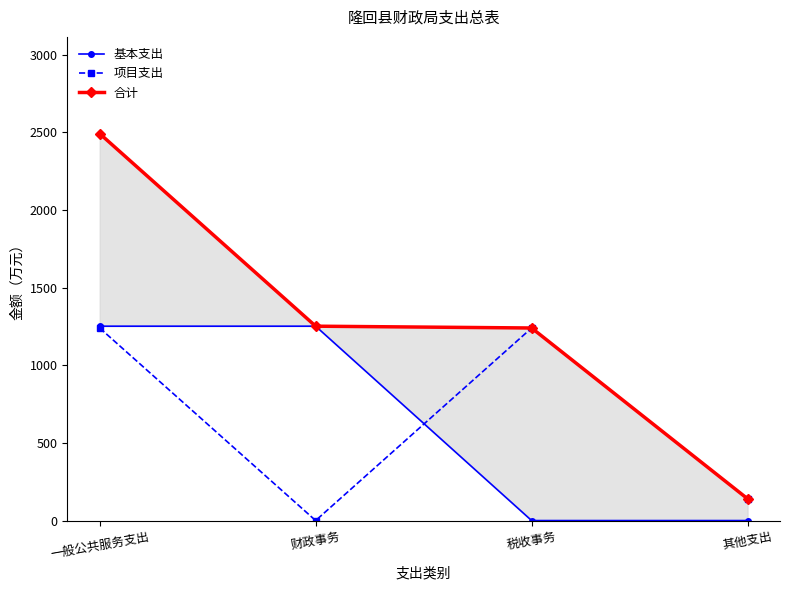

Between which two adjacent categories do 基本支出 and 项目支出 first intersect?

财政事务 and 税收事务